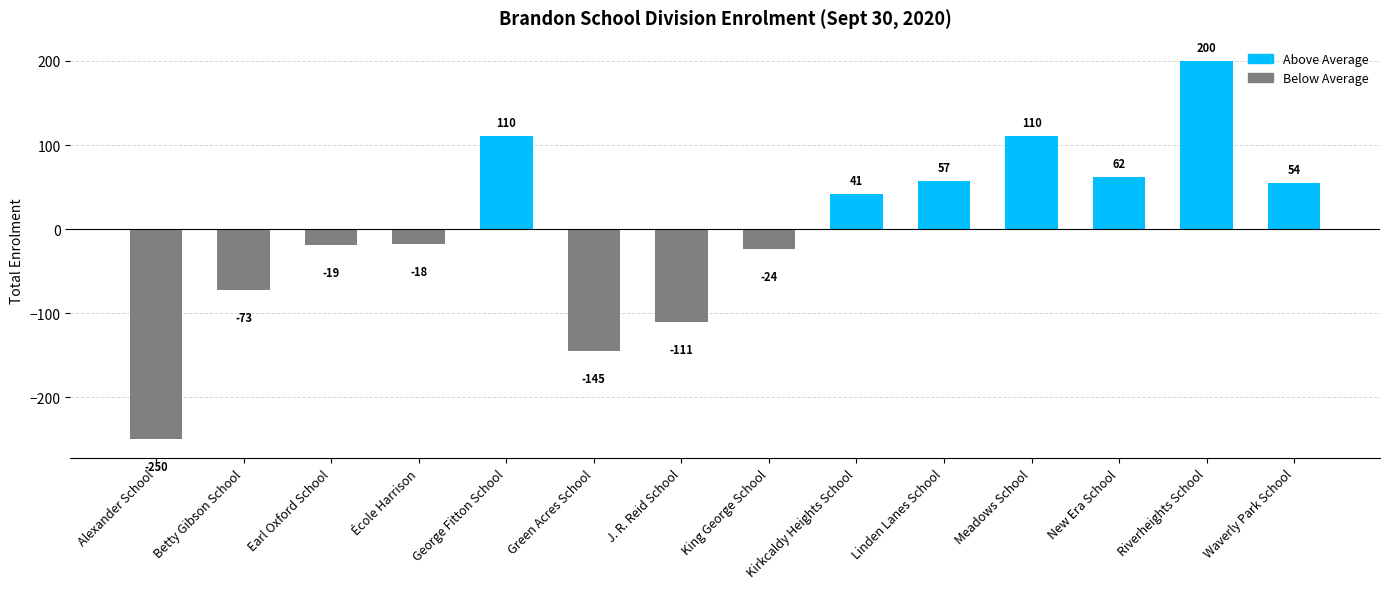

The chart shows a value of -26.9 at J. R. Reid School. True or false?

False